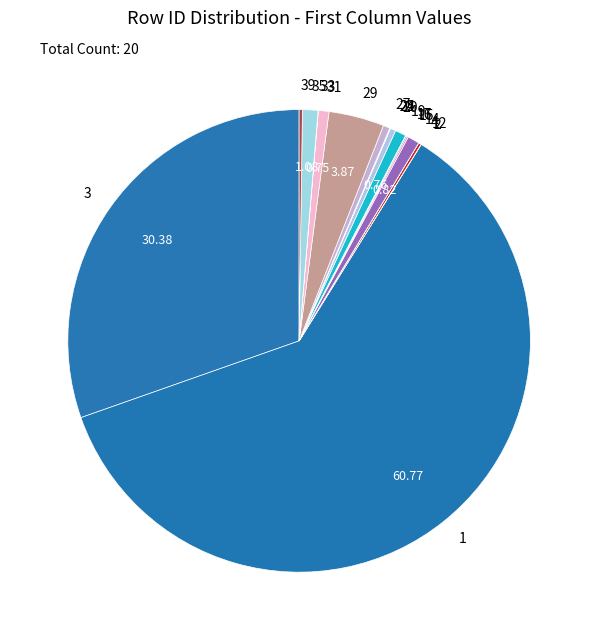

Is the sum of 3 and 19 greater than half?

No